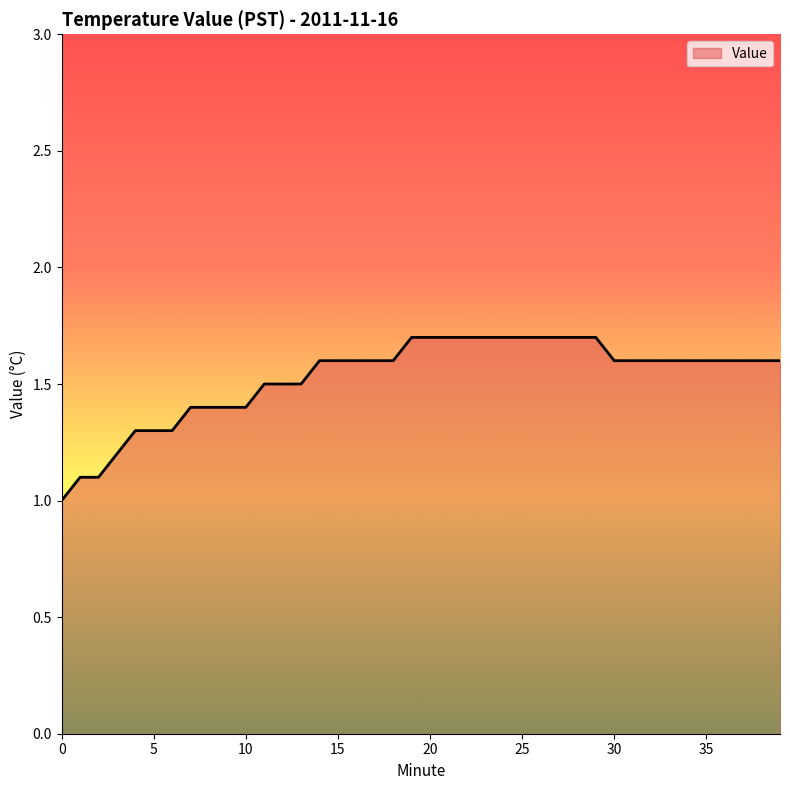

How many values exceed 1?

39